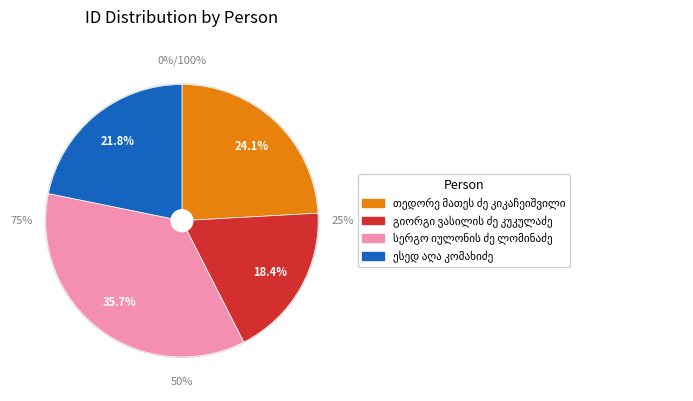

The ესედ აღა კომახიძე slice represents 22% of the pie. True or false?

True